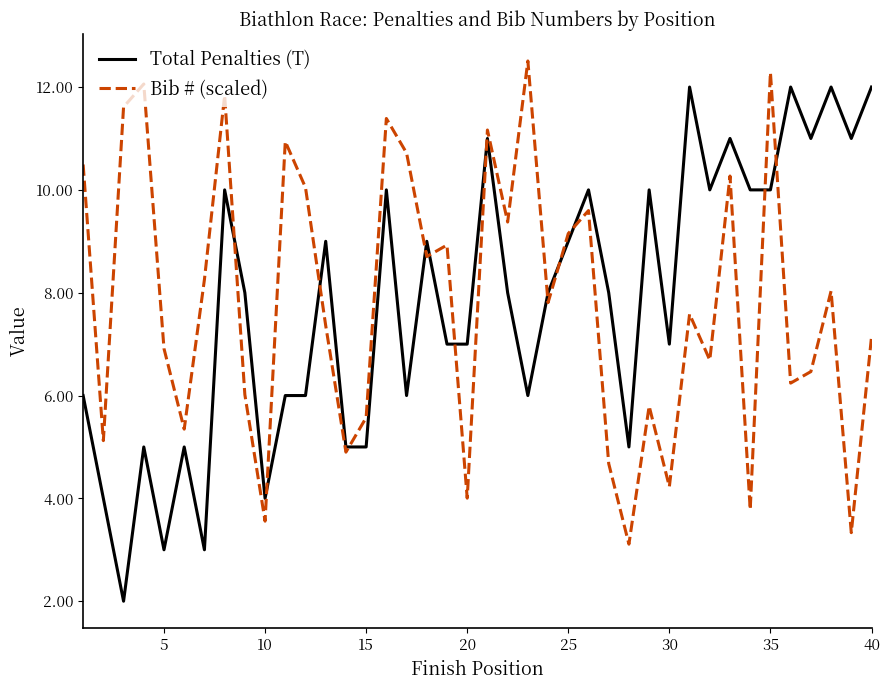

Which series has the largest range (max minus min)?

Total Penalties (T)